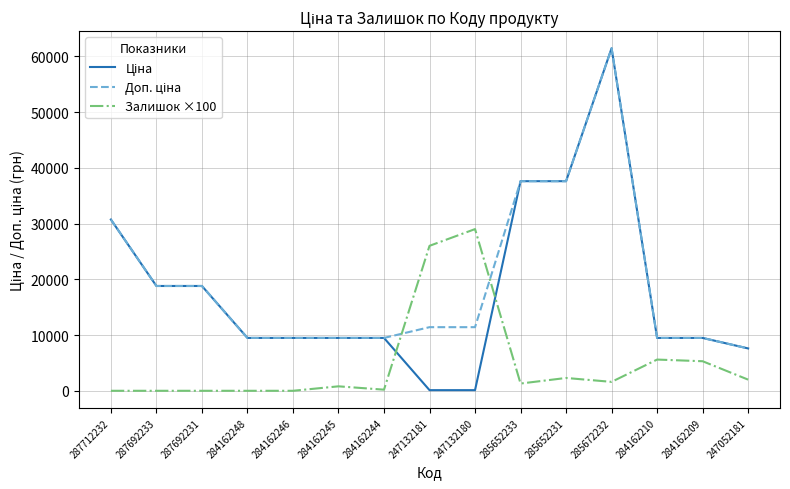

What is the greatest value displayed?

61434.3